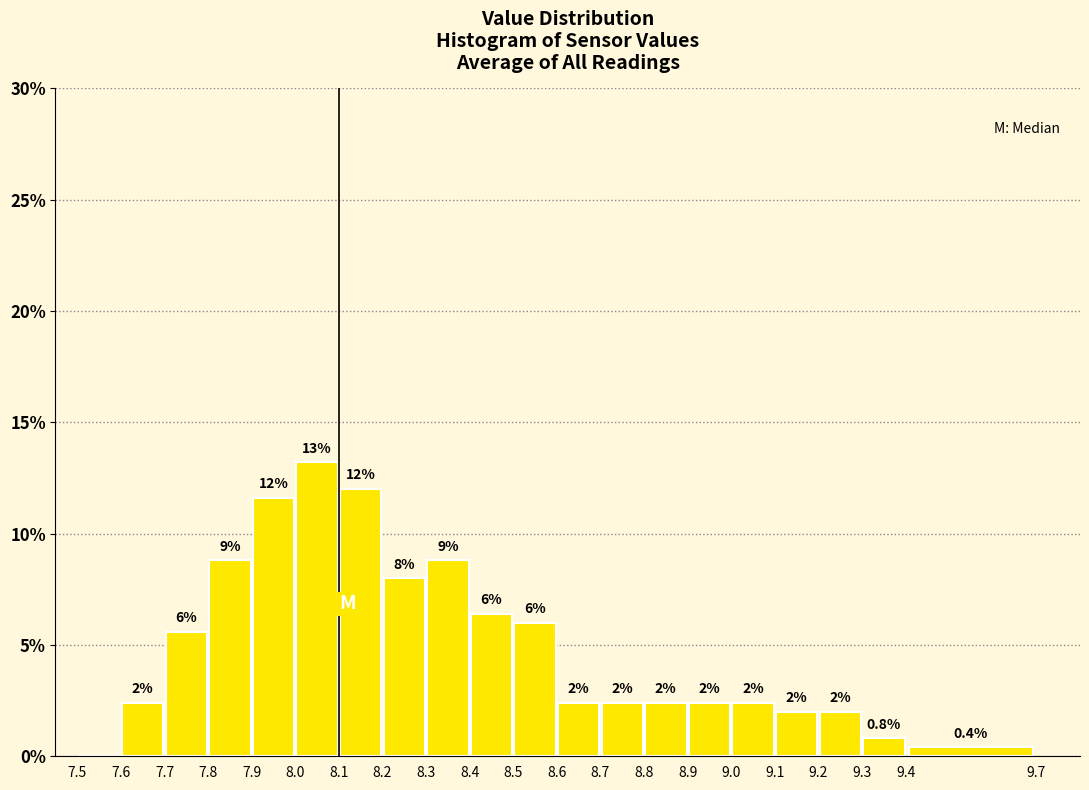

Which range on the x-axis has the tallest bar?

8.0 to 8.1